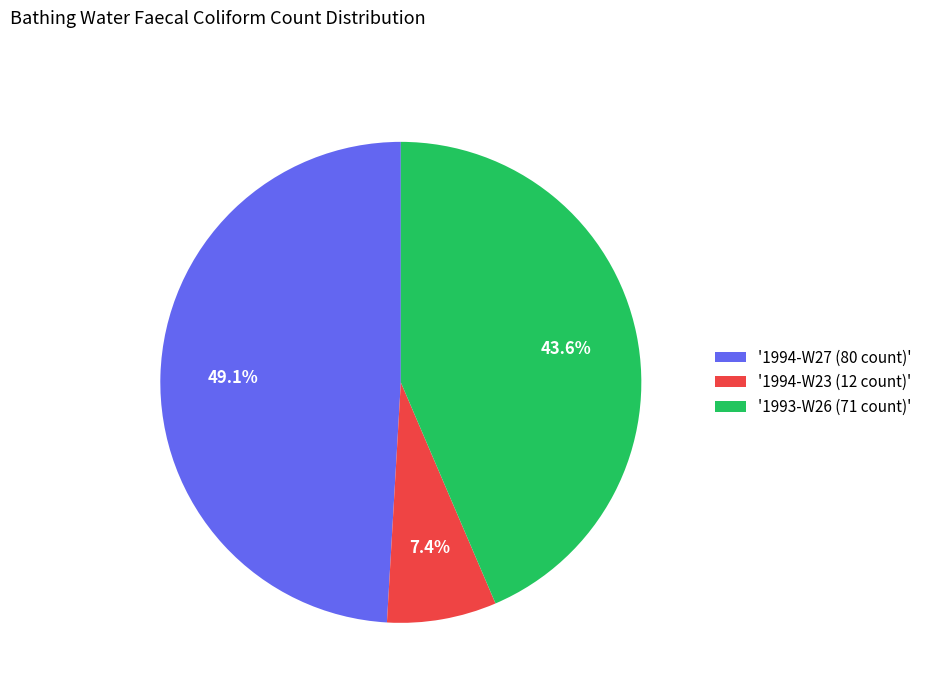

Is there a majority slice in this chart?

No